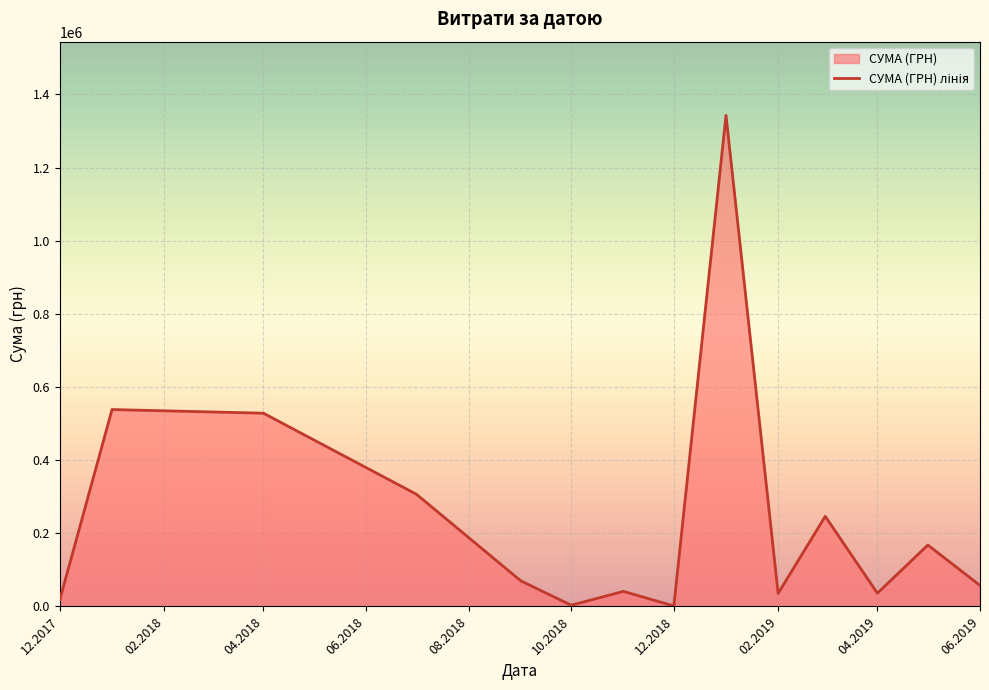

What is the sum of all values?

3394081.1